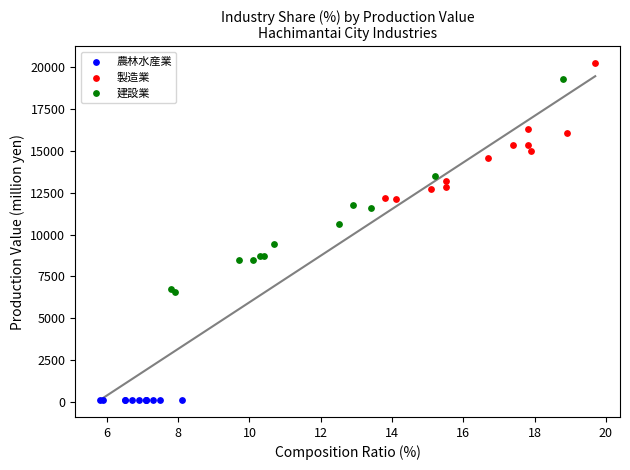

Which series reaches the minimum Y coordinate?

農林水産業